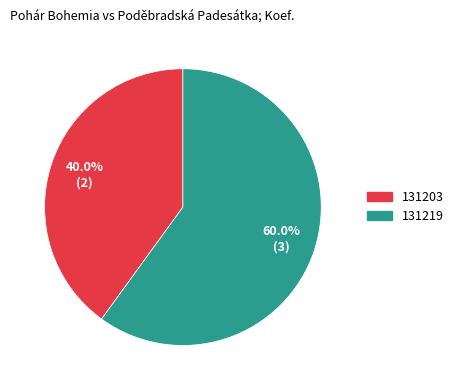

What is the largest slice in the pie chart?

131219